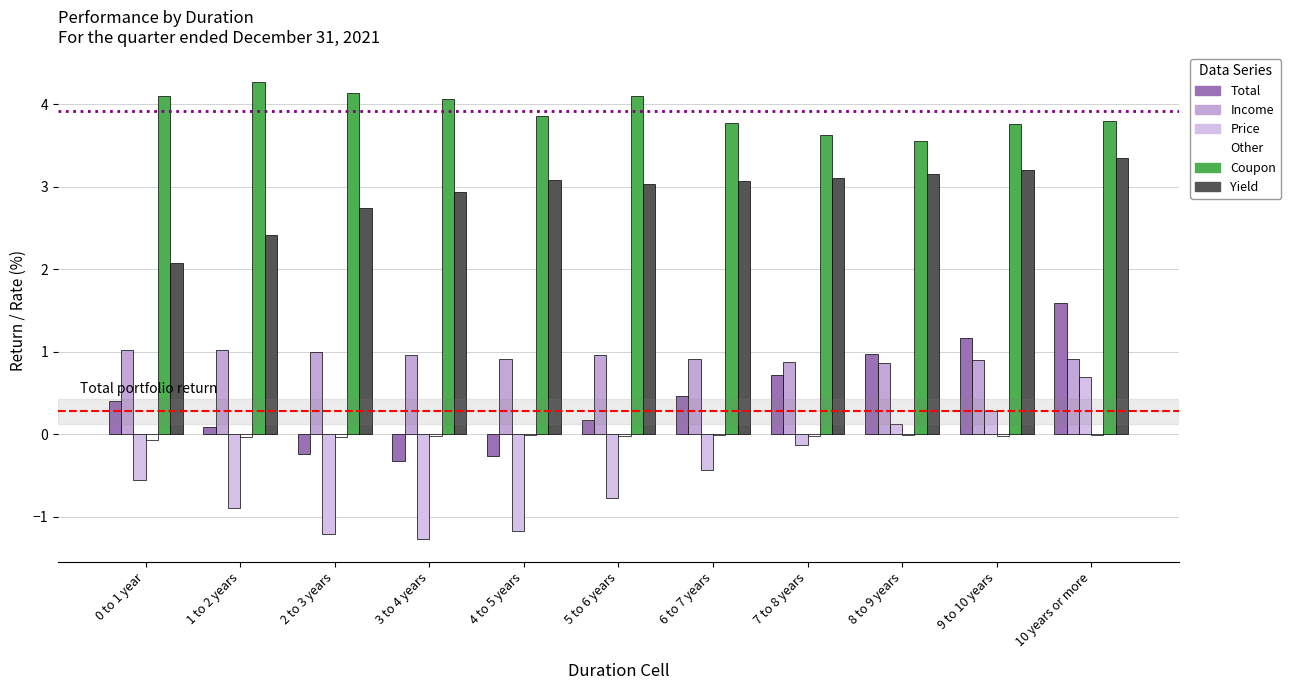

What is the label of the 3rd bar from the right?

8 to 9 years